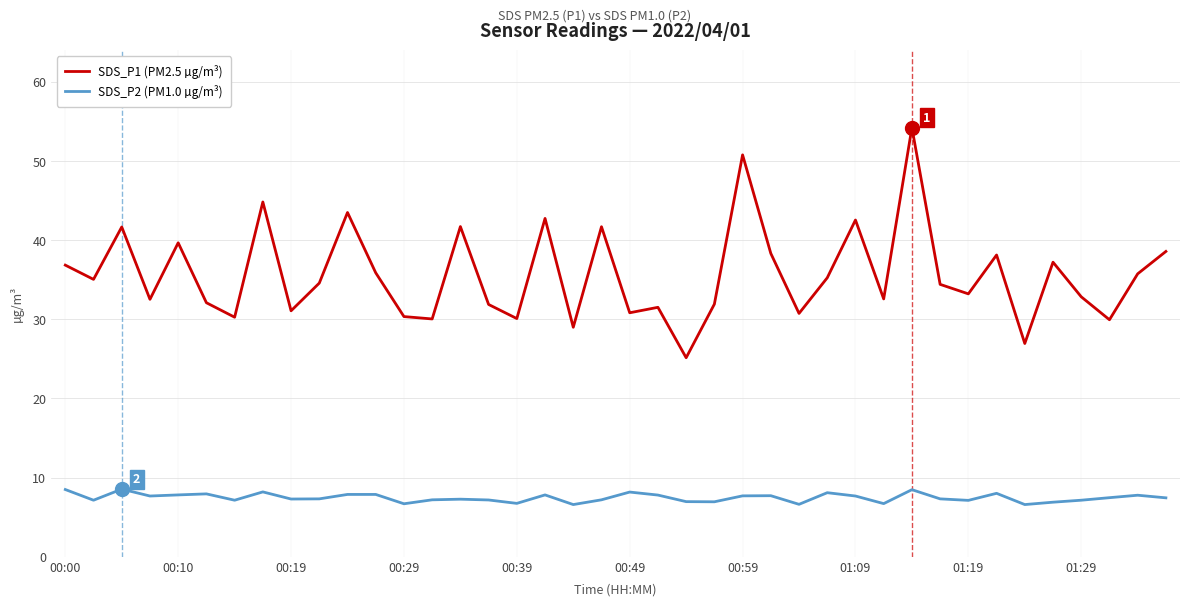

Which series has the largest total across all categories?

SDS_P1 (PM2.5 µg/m³)